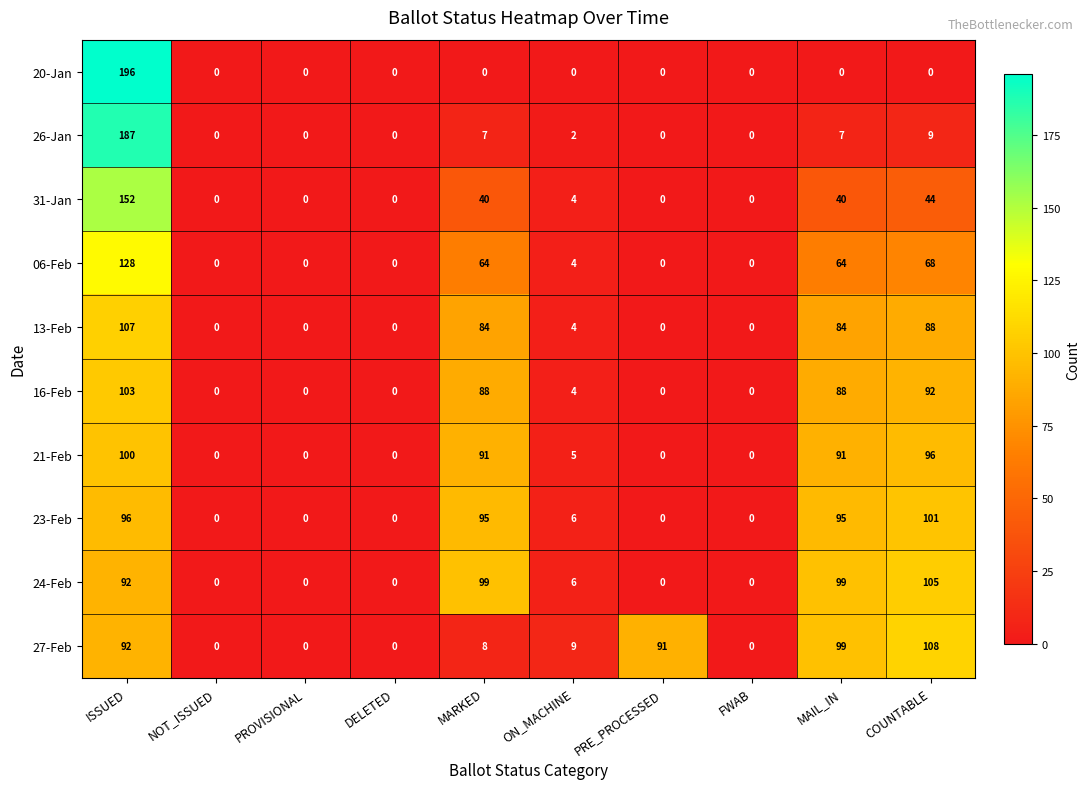

Which series has the largest total across all categories?

27-Feb